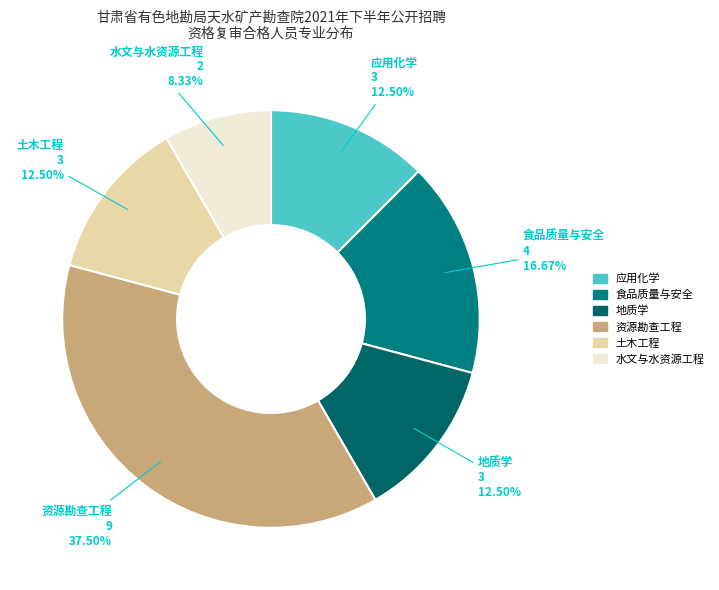

What percentage is NOT represented by 应用化学?

87.5%